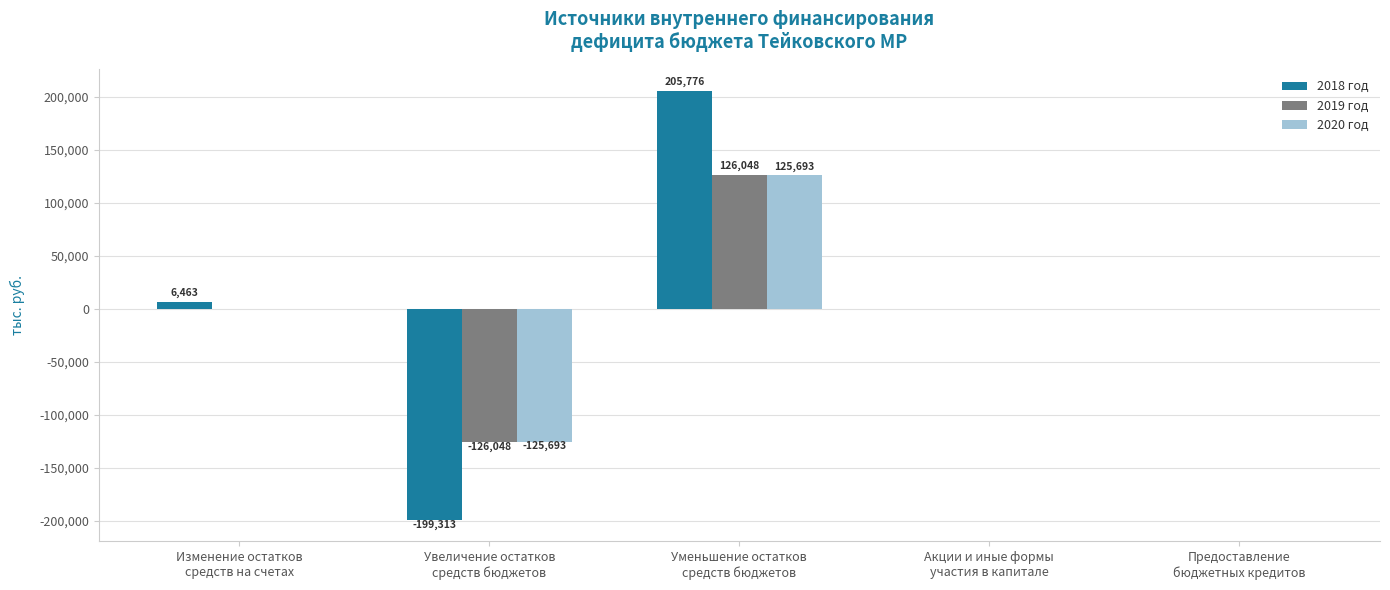

At which label does 2020 год reach its peak?

Уменьшение остатков
средств бюджетов